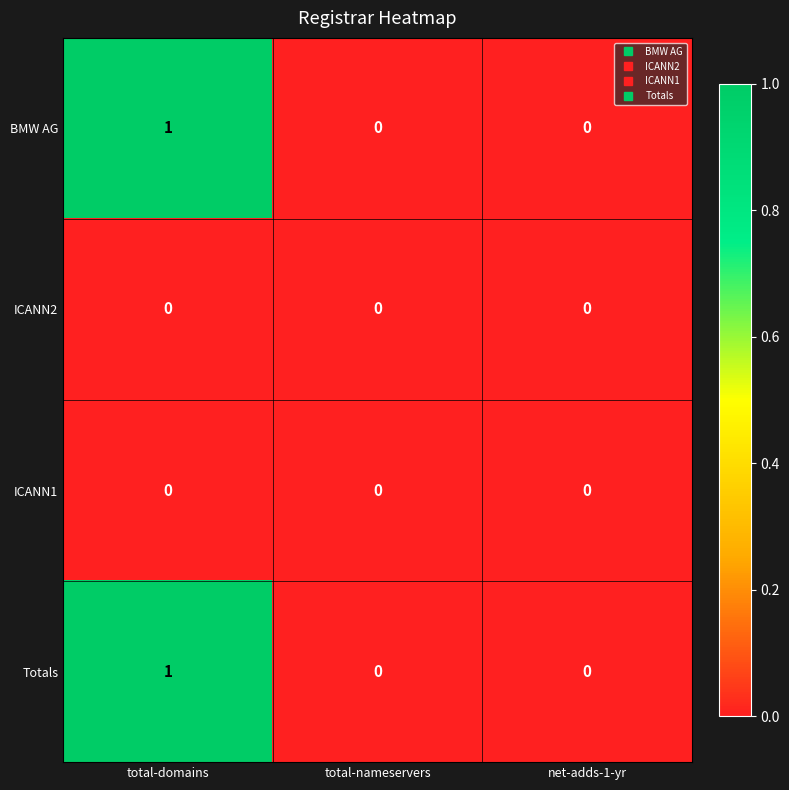

Reading left to right, what are all the values shown in this chart?

BMW AG: total-domains=1	total-nameservers=0	net-adds-1-yr=0
ICANN2: total-domains=0	total-nameservers=0	net-adds-1-yr=0
ICANN1: total-domains=0	total-nameservers=0	net-adds-1-yr=0
Totals: total-domains=1	total-nameservers=0	net-adds-1-yr=0